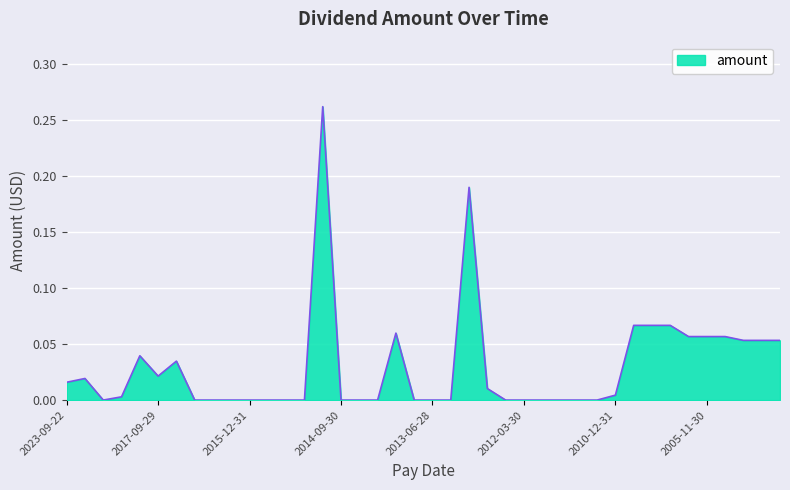

Count the number of categories in the chart.

40